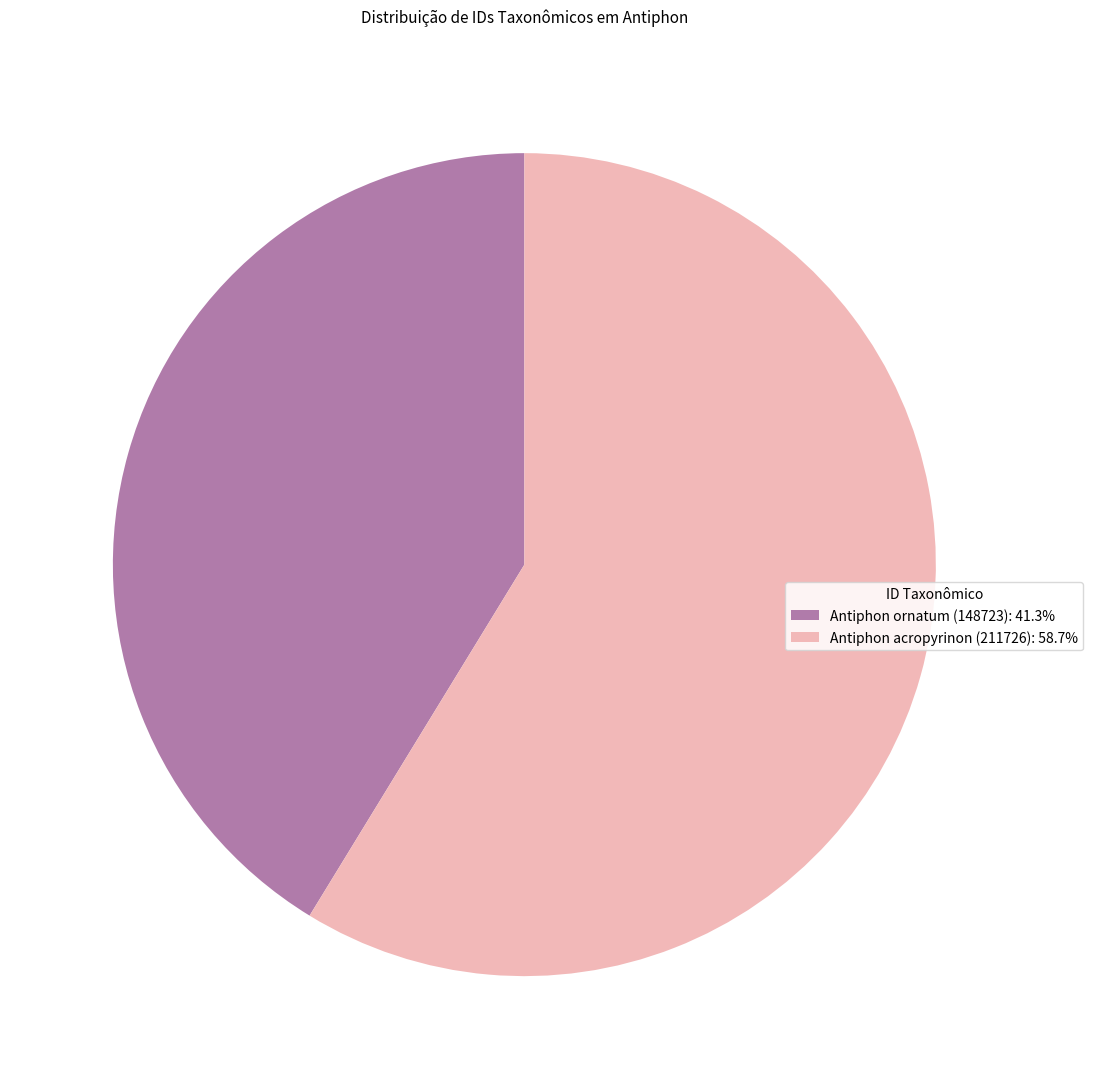

How many segments does this pie chart have?

2